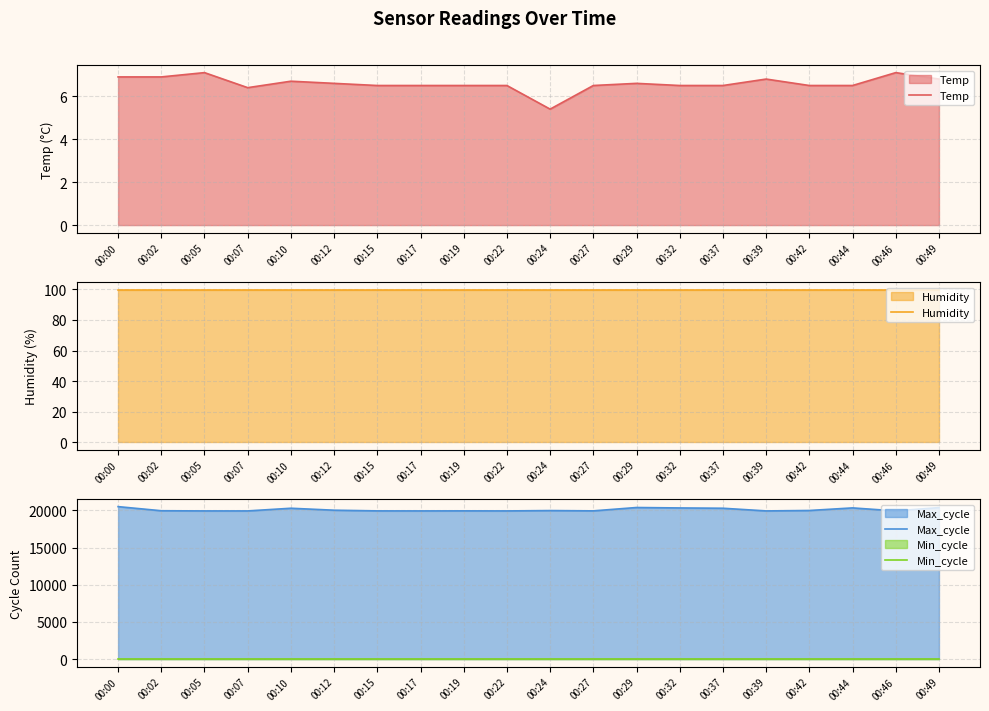

True or false: Min_cycle and Max_cycle intersect in this chart.

False